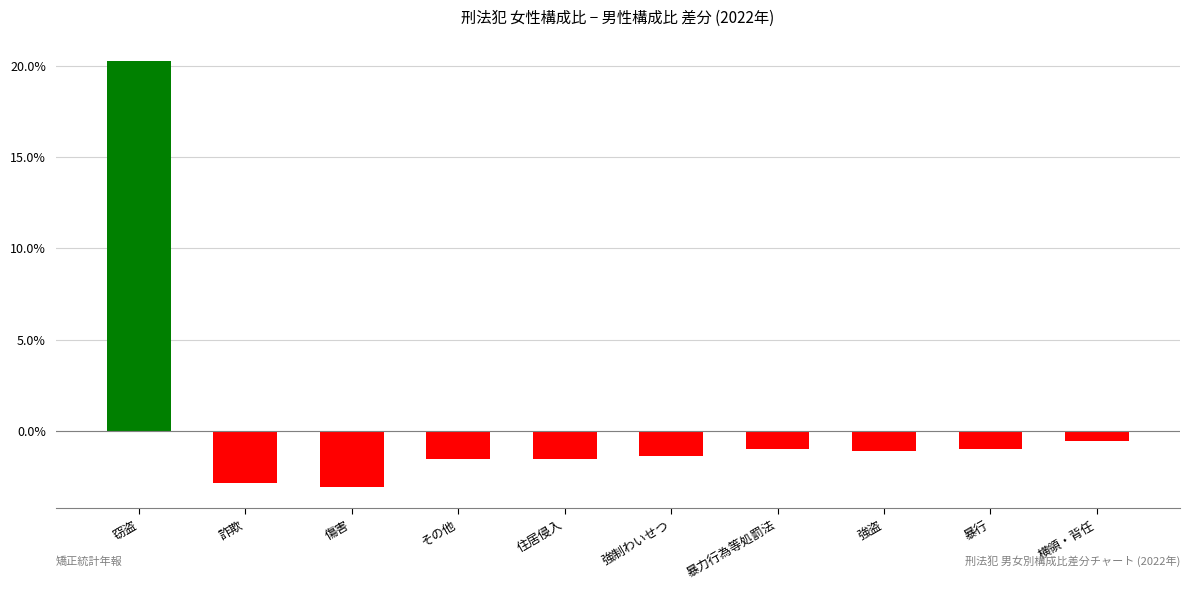

True or false: the data shows -1.2 at 傷害.

False